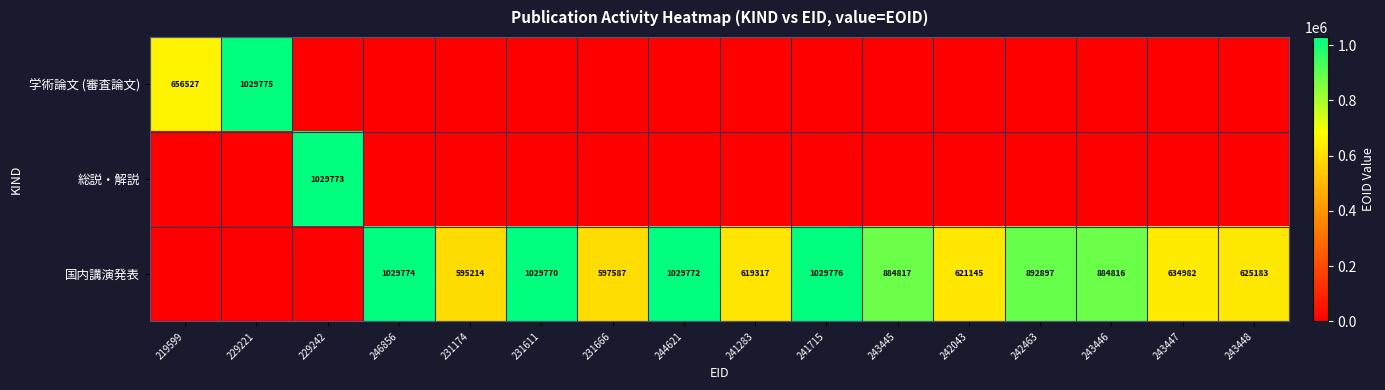

The value of 国内講演発表 at 231174 is 338674. True or false?

False